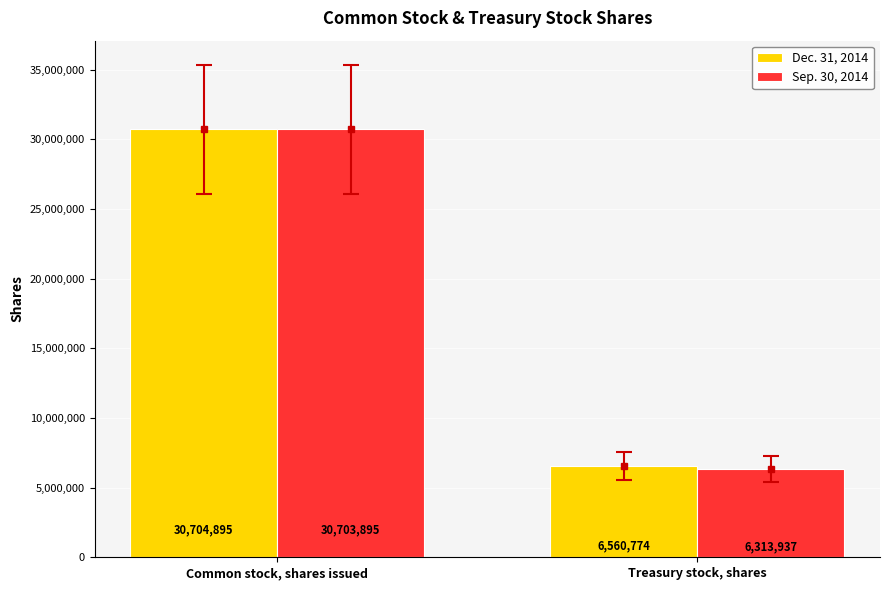

Reading left to right, what are all the values shown in this chart?

Dec. 31, 2014: 30704895	6560774
Sep. 30, 2014: 30703895	6313937